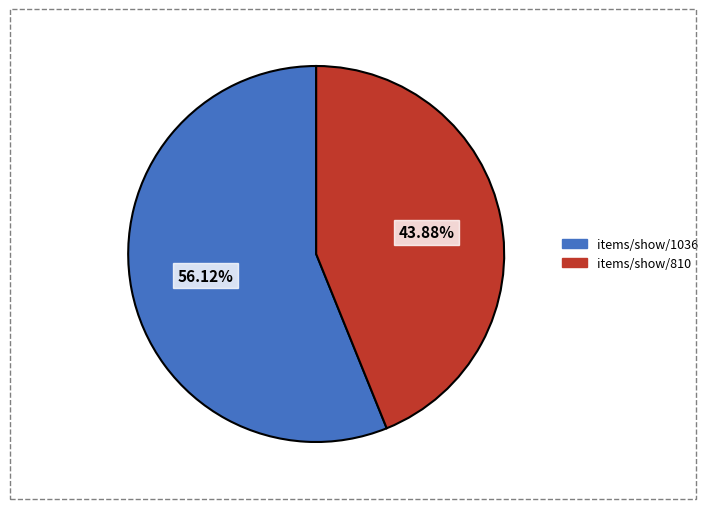

To the nearest percent, what portion does items/show/810 represent?

44%